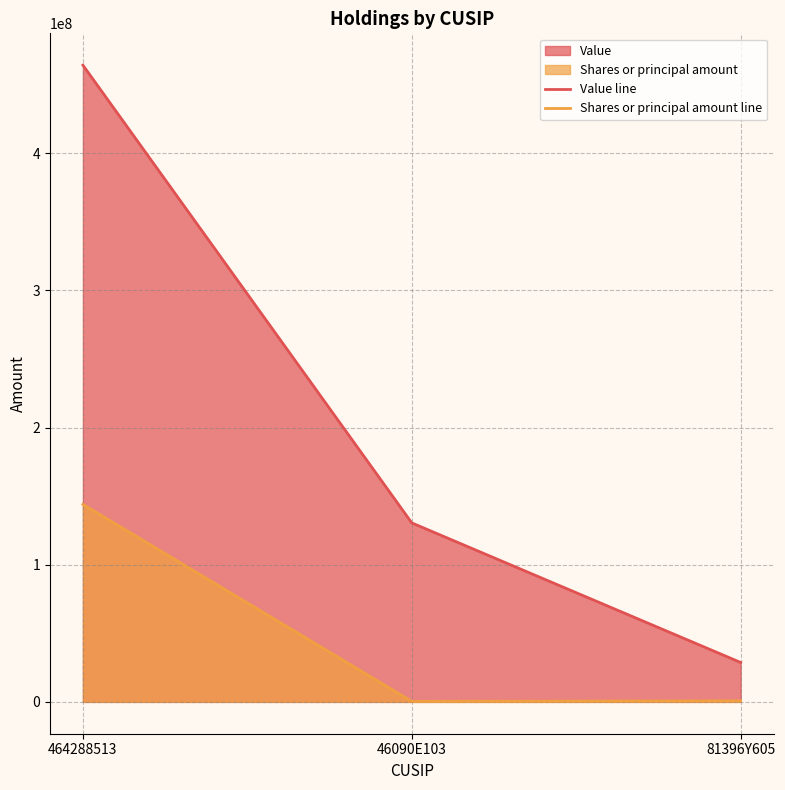

At which label does Shares or principal amount line first exceed 750000?

464288513